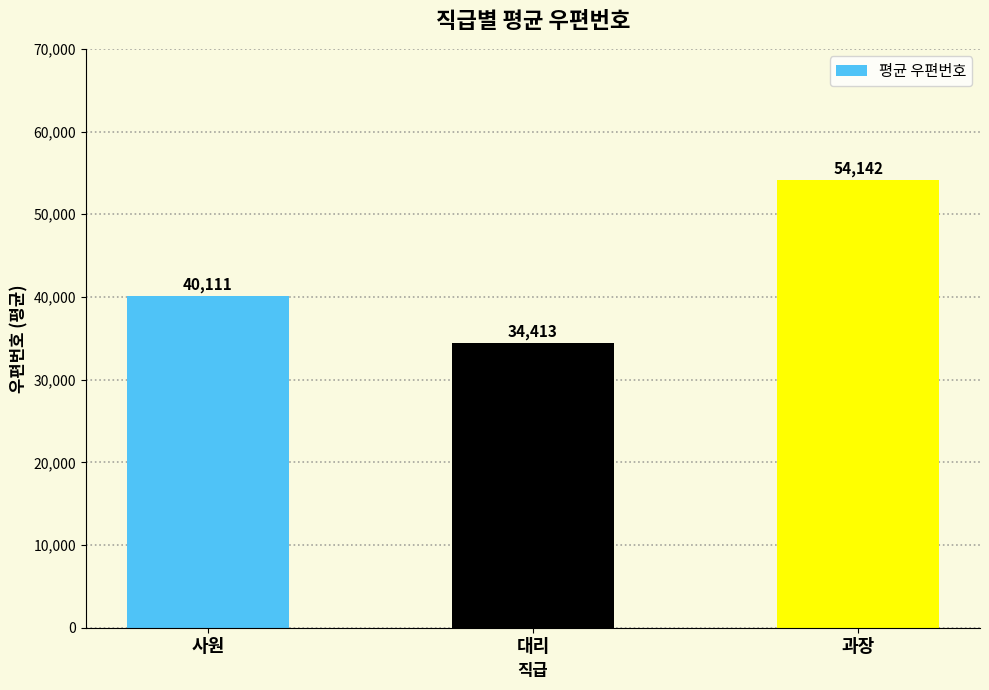

The value at 과장 is 54142. True or false?

True